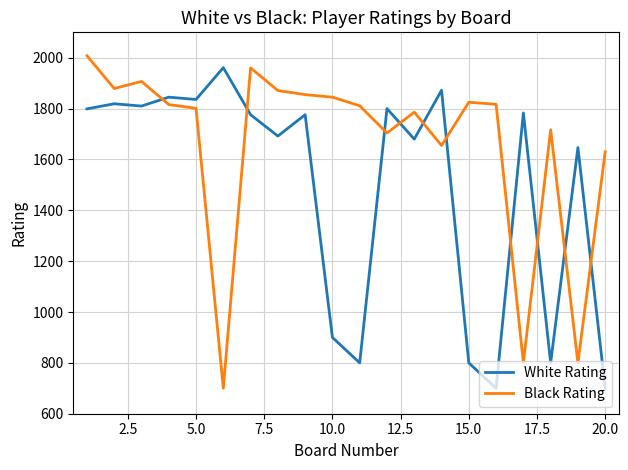

How many lines are shown in the chart?

2